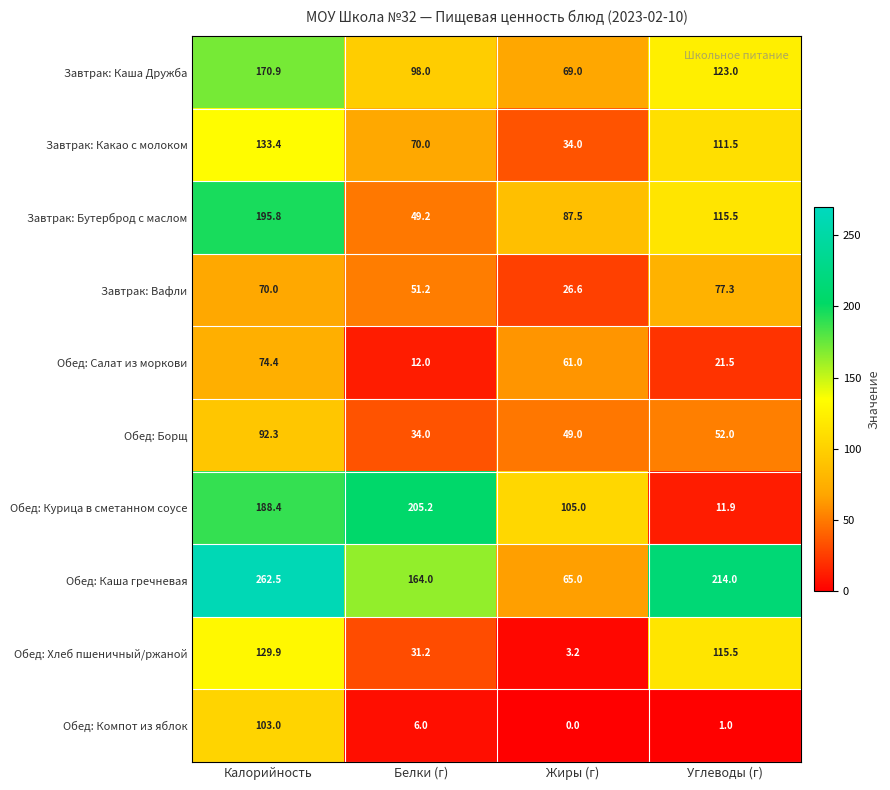

What is the sum of the Обед: Компот из яблок values at Углеводы (г) and Жиры (г)?

1.0